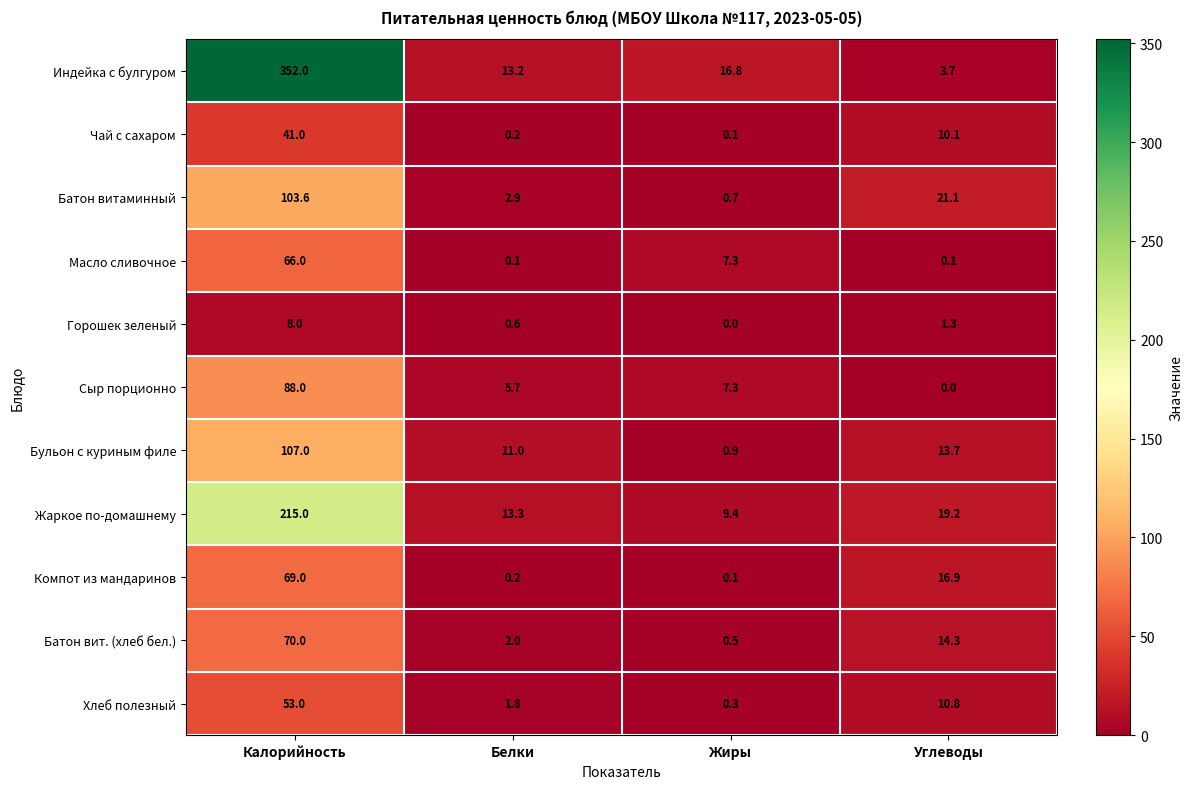

What is the difference between the Сыр порционно values at Углеводы and Жиры?

7.3